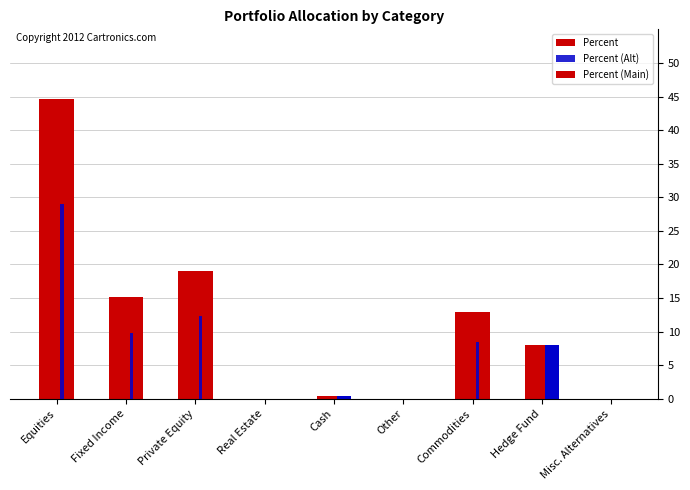

Count the number of categories in the chart.

9